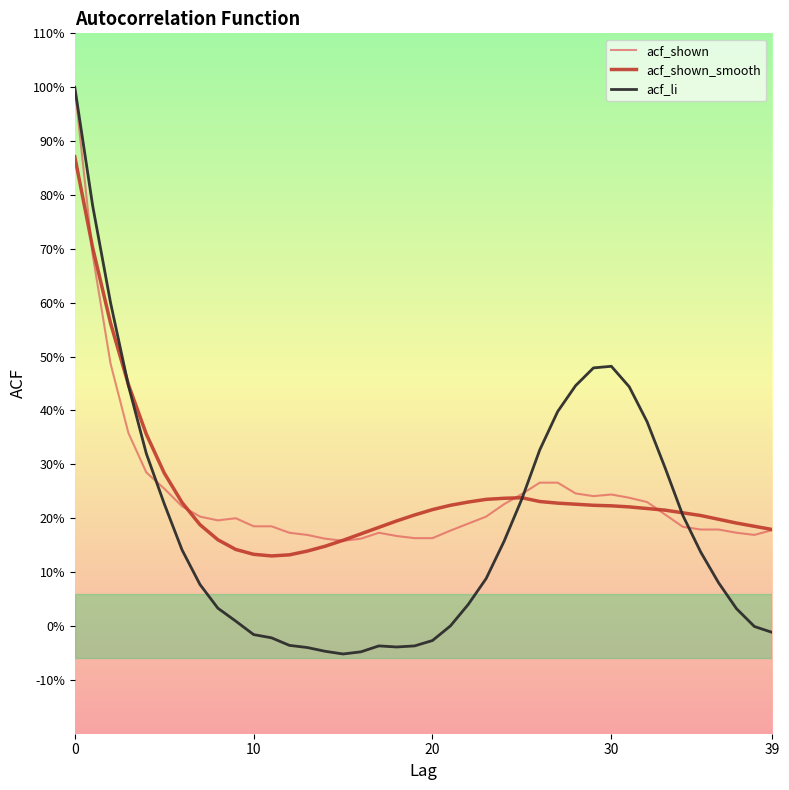

Is this an area chart (filled region under the line)?

No